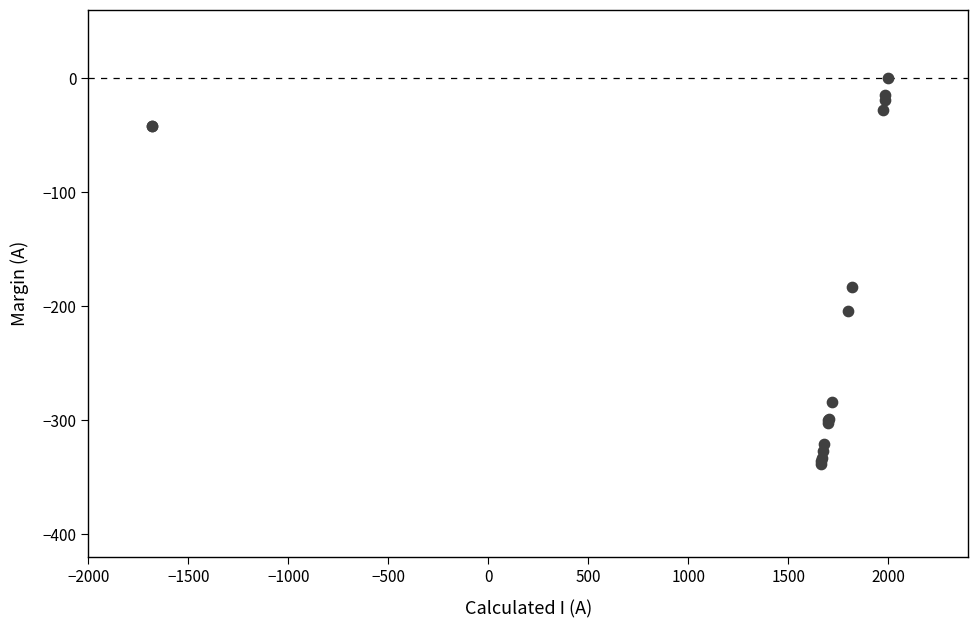

What Y value in the scatter plot is closest to -169?

-183